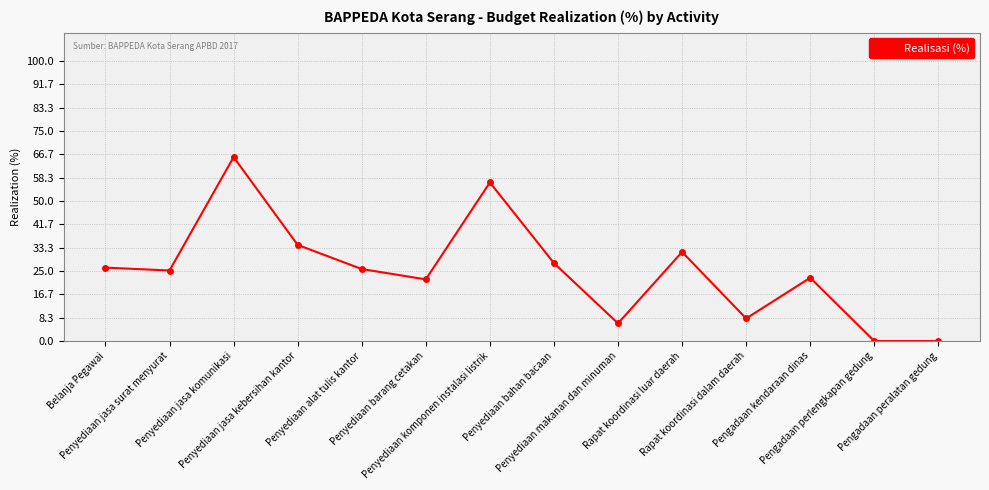

What is the sum of all values?

352.1